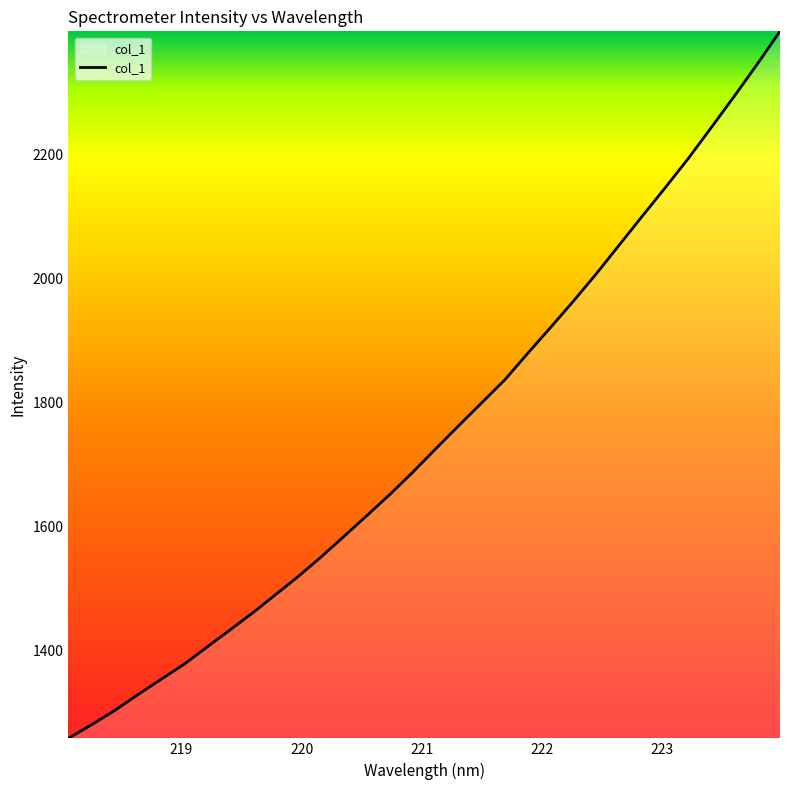

What is the maximum value shown in the chart?

2399.3